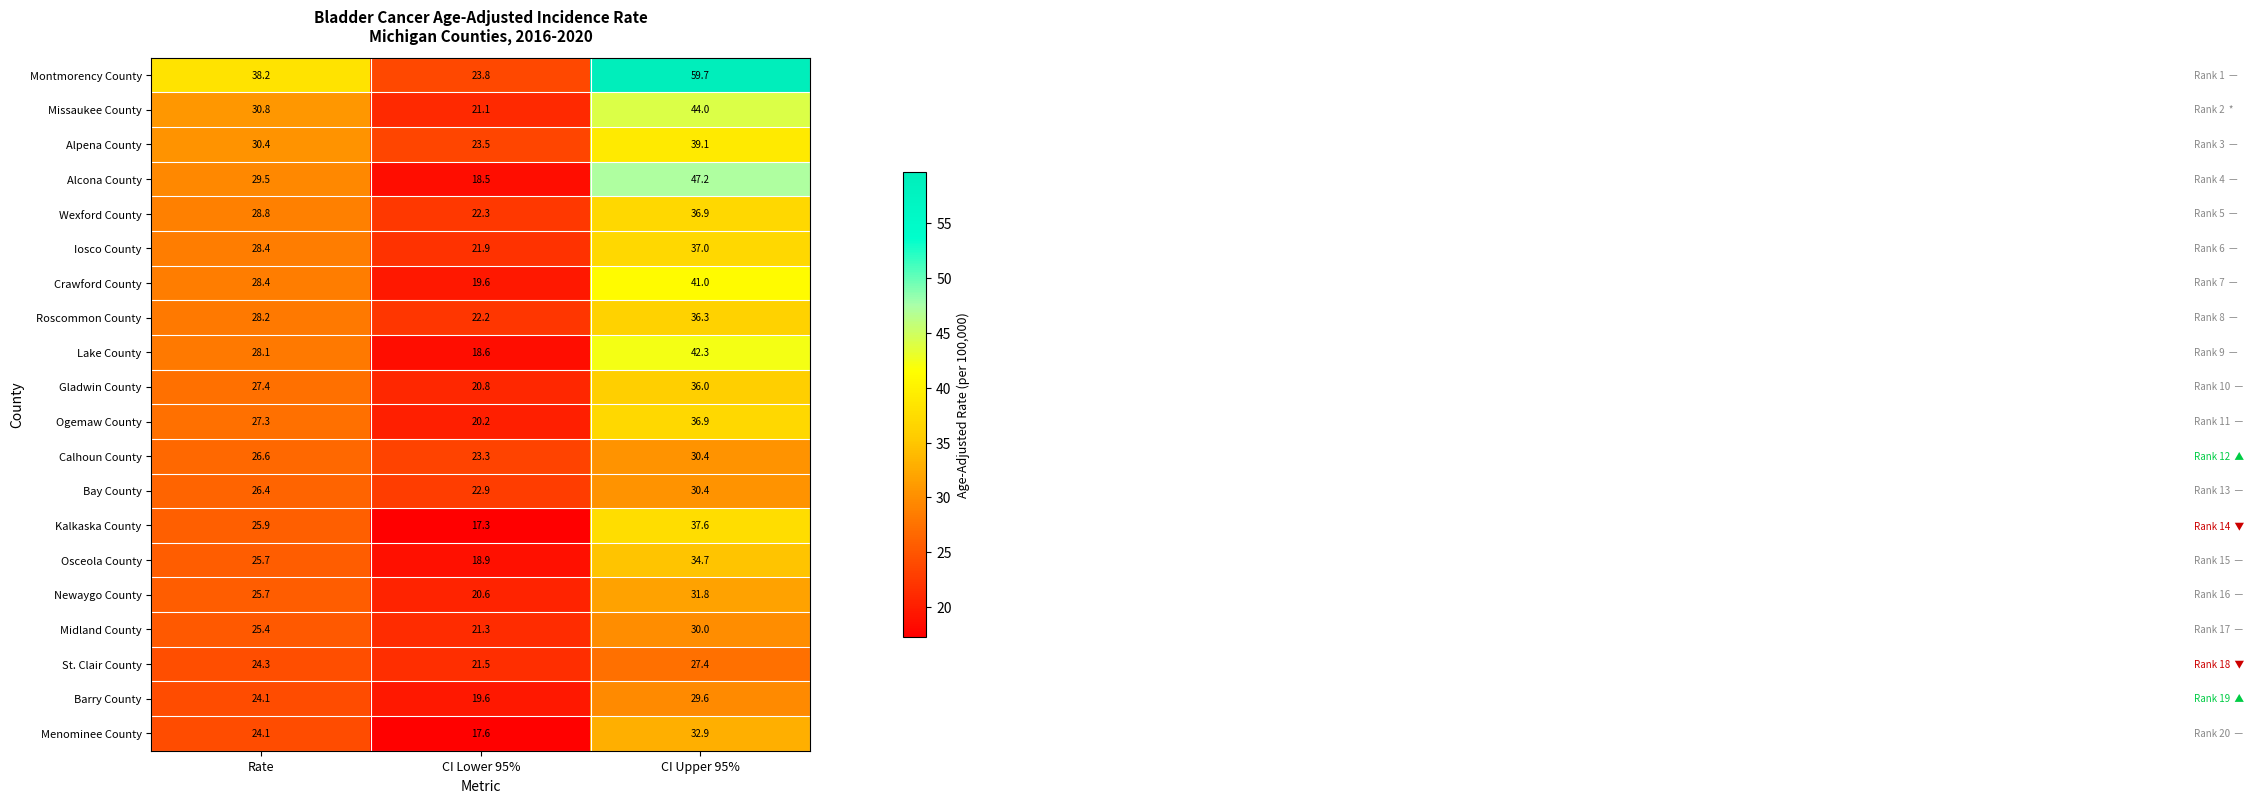

The Newaygo County series shows 31.8 at CI Upper 95%. True or false?

True